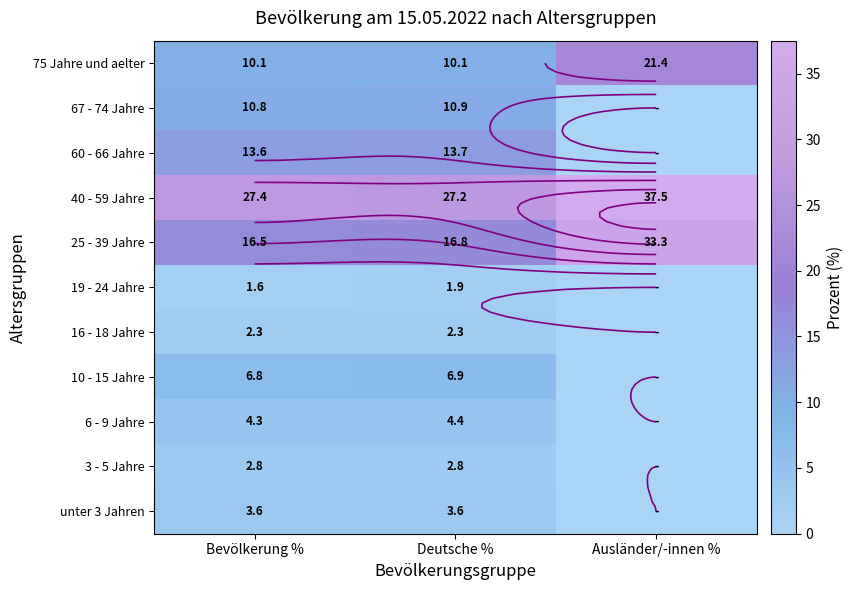

Which category has the highest value across all series?

Ausländer/-innen %